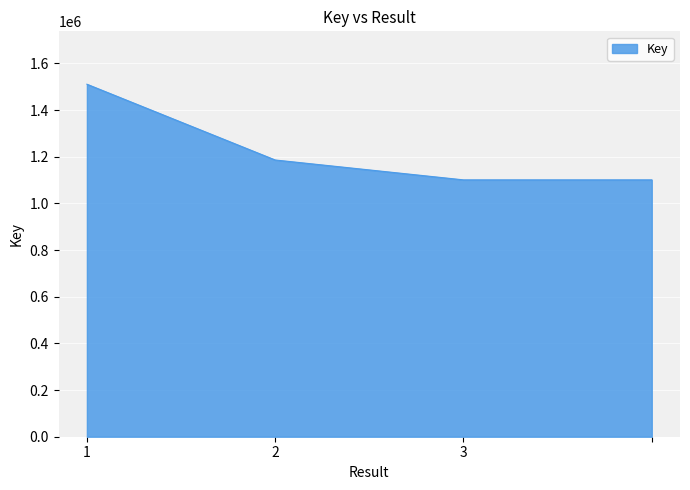

What is the sum of all values?

4897827